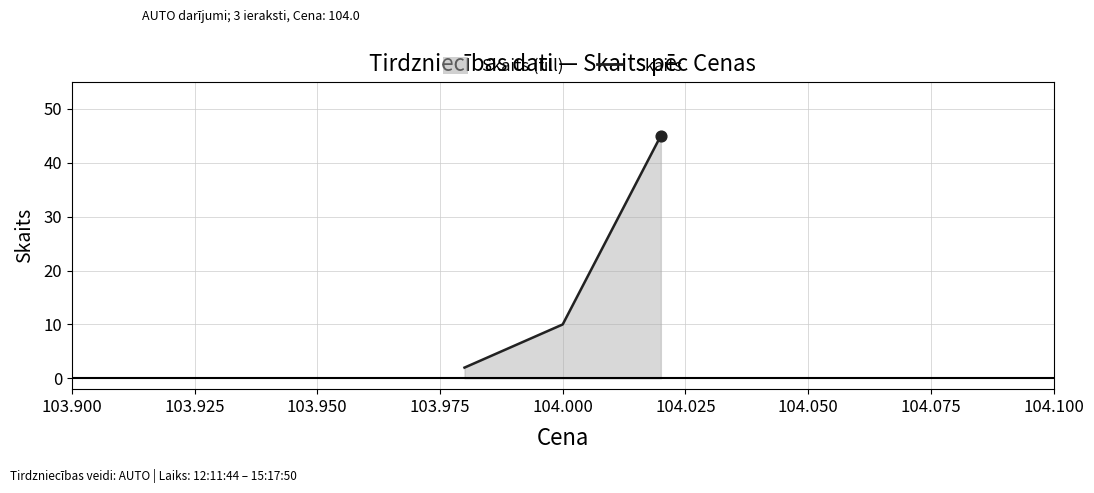

What is the average value?

19